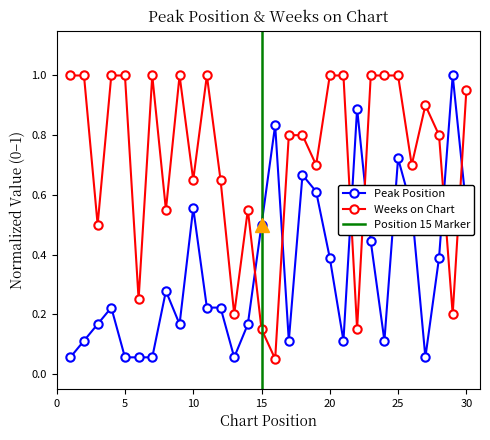

Rank the series at 17 from lowest to highest value.

Peak Position, Weeks on Chart